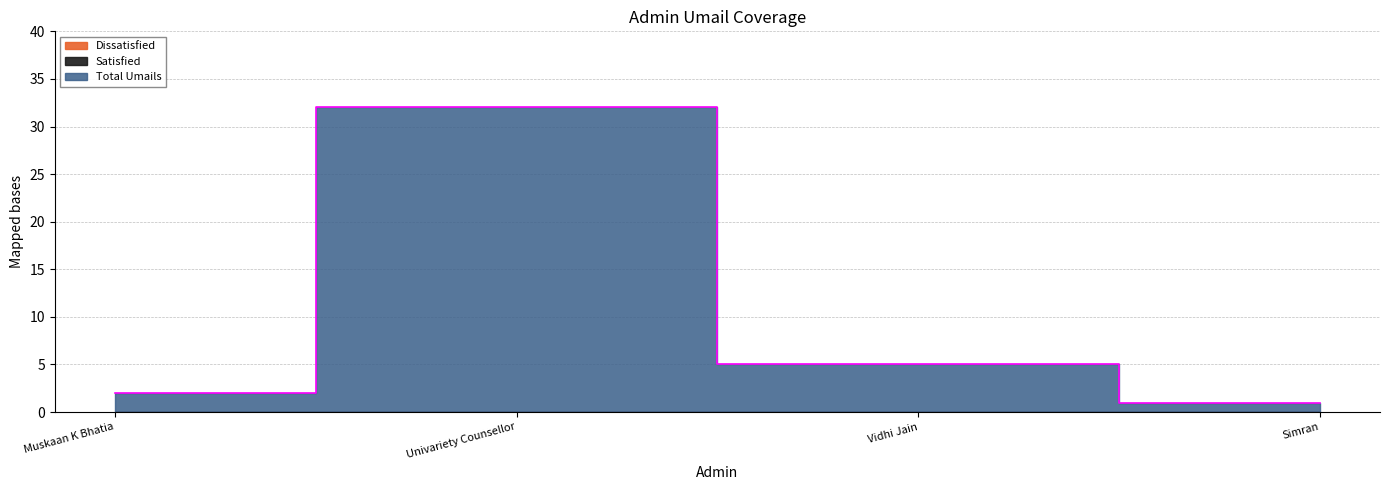

How many distinct data groups are displayed?

3